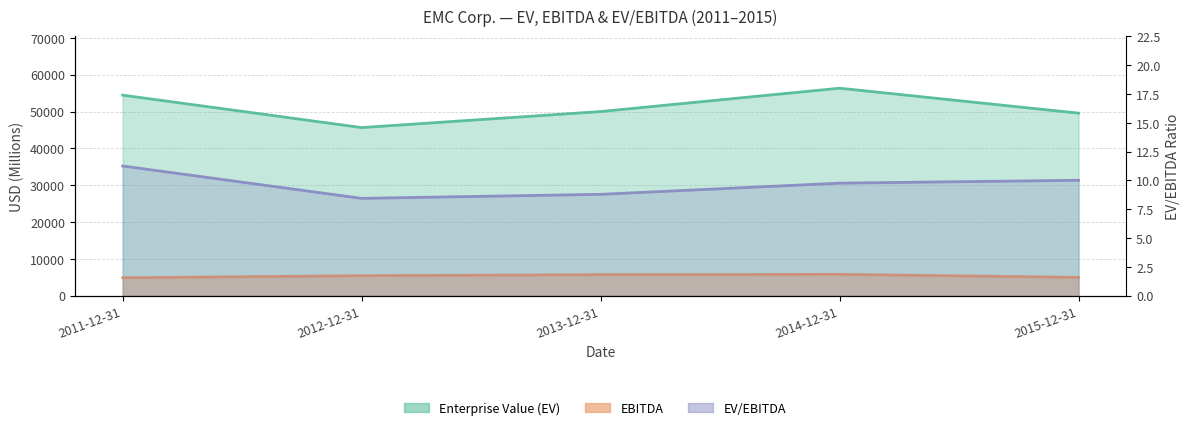

True or false: EBITDA has a value of 4841.0 at 2011-12-31.

True